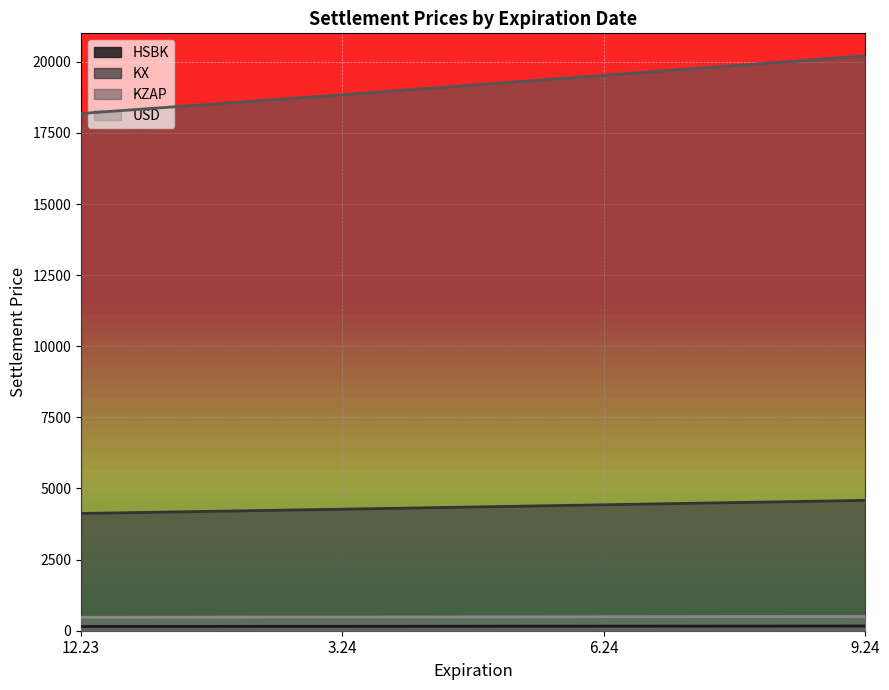

What value does the USD series have at 12.23?

472.5